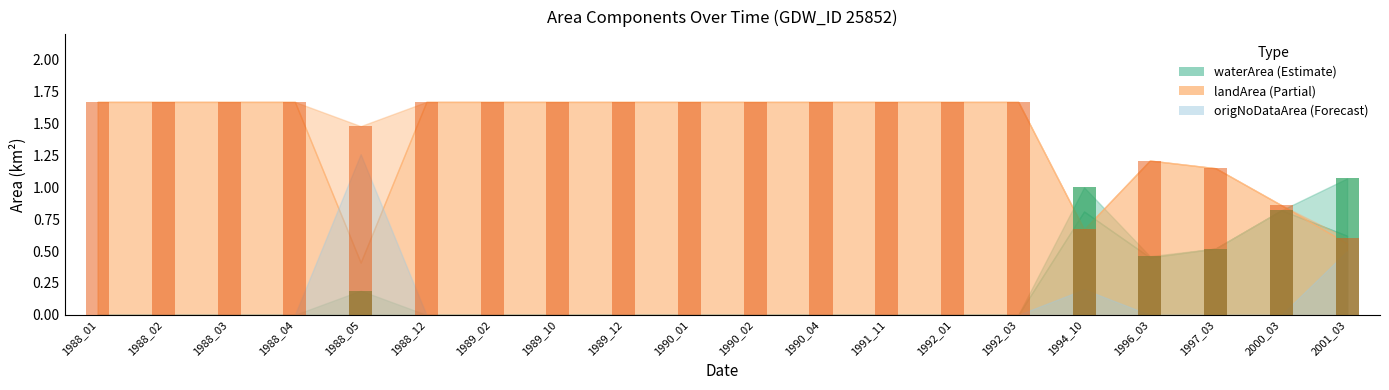

What is the difference between the highest and lowest values at 1989_02?

1.7